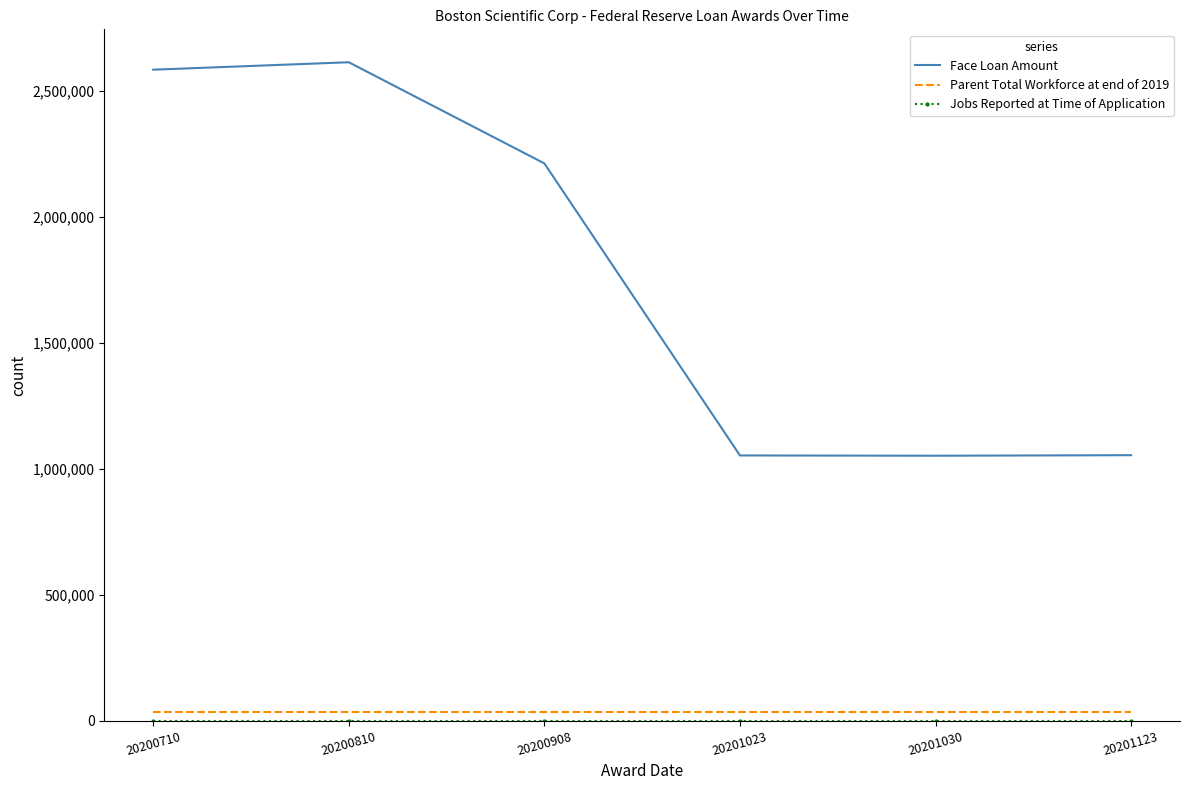

True or false: Parent Total Workforce at end of 2019 and Face Loan Amount cross at least once.

False